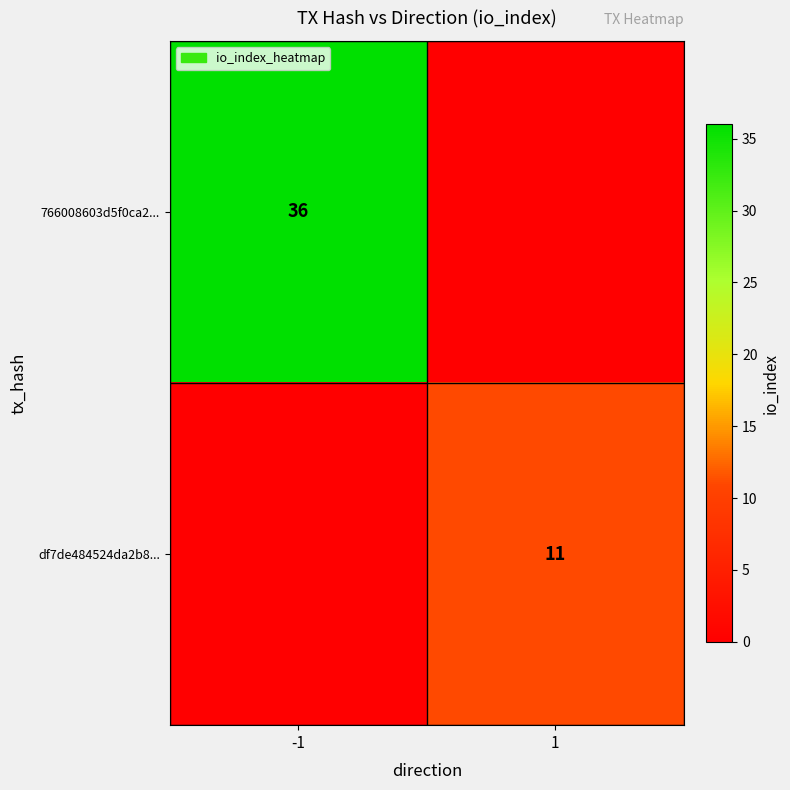

The value of df7de484524da2b8... at 1 is 11. True or false?

True